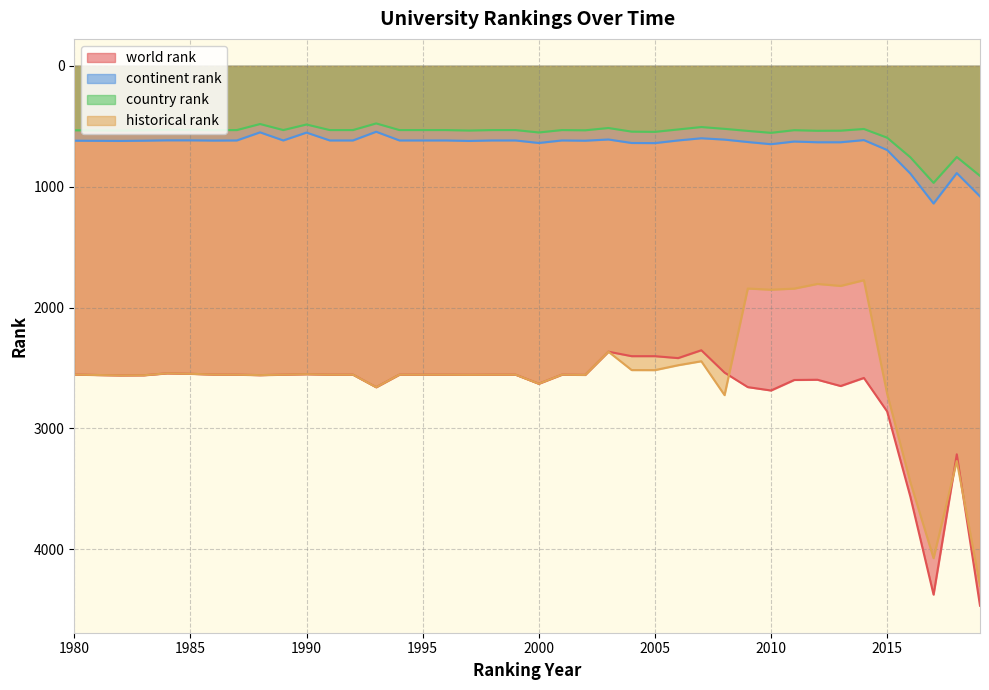

What is the difference between the second highest and second lowest values in the historical rank series?

2269.2